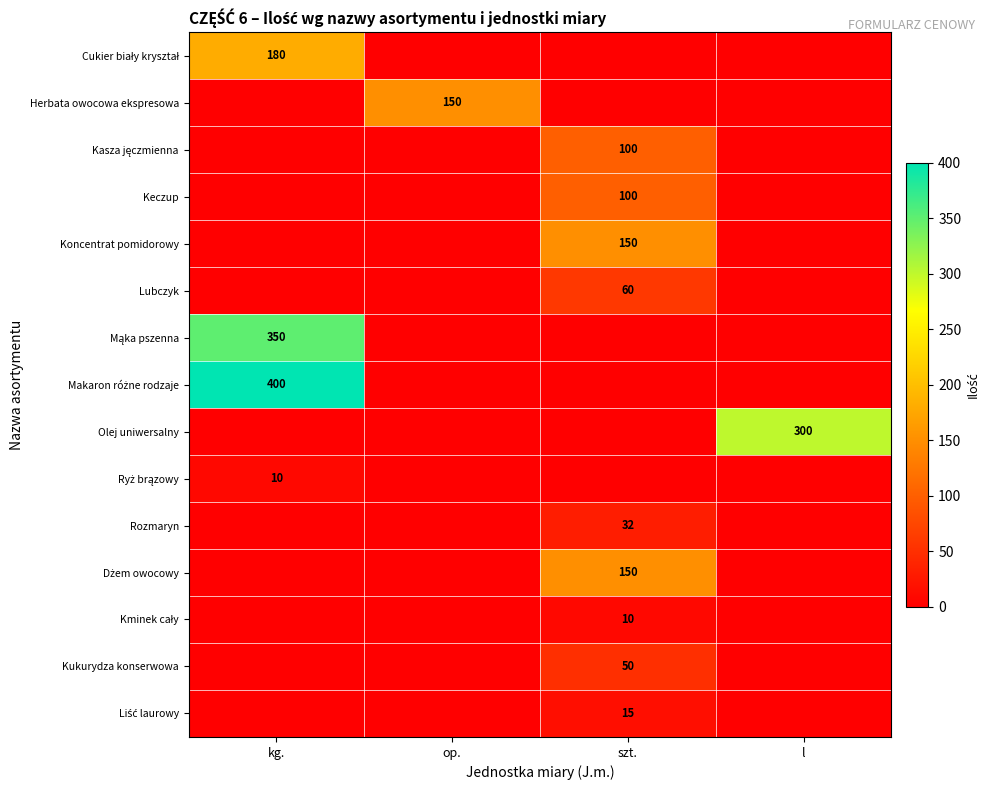

What is the spread (max minus min) of values at l?

300